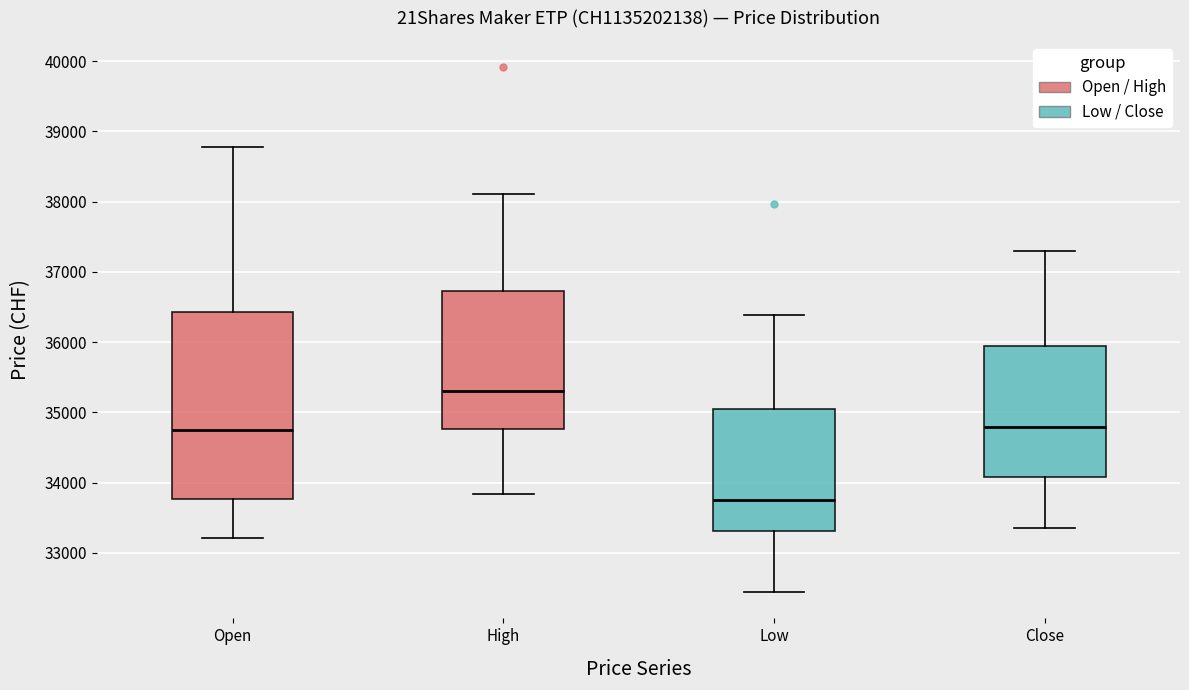

Which box is the tallest, from its lower edge to its upper edge?

Open